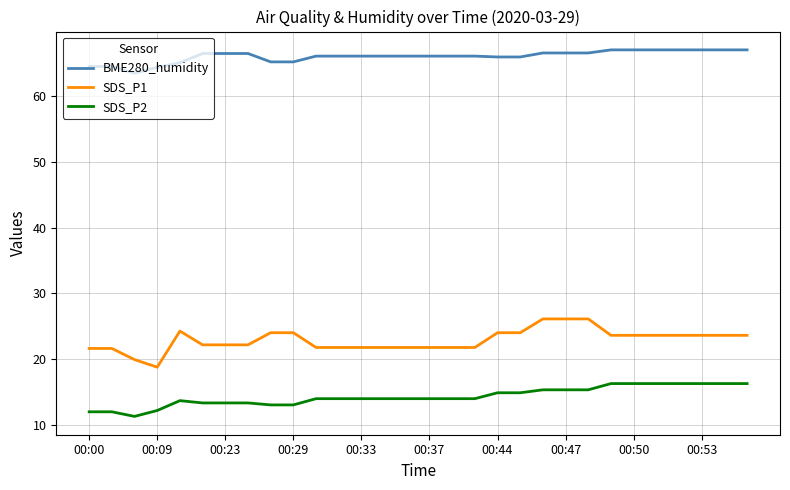

Which series has the largest total across all categories?

BME280_humidity